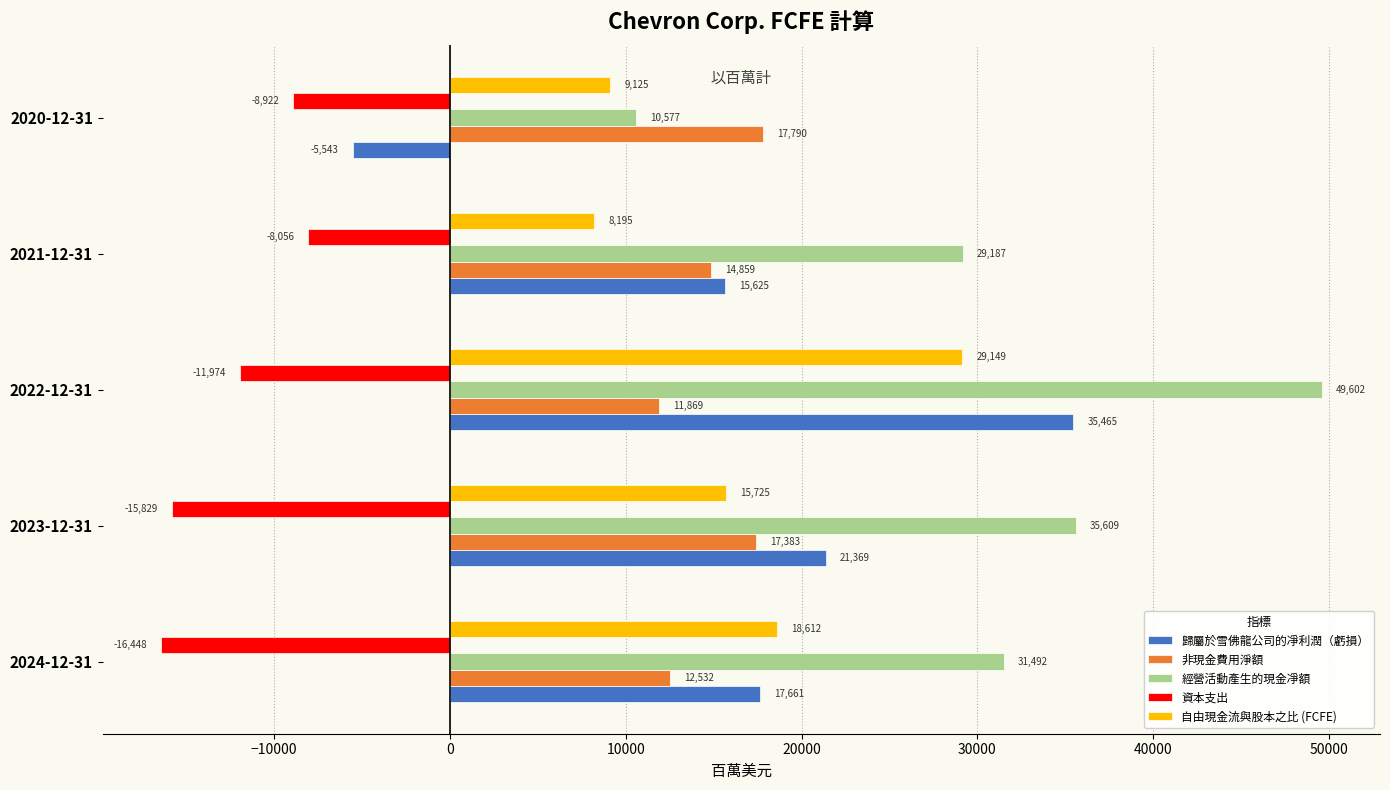

What is the sum of all 資本支出 values?

-61229